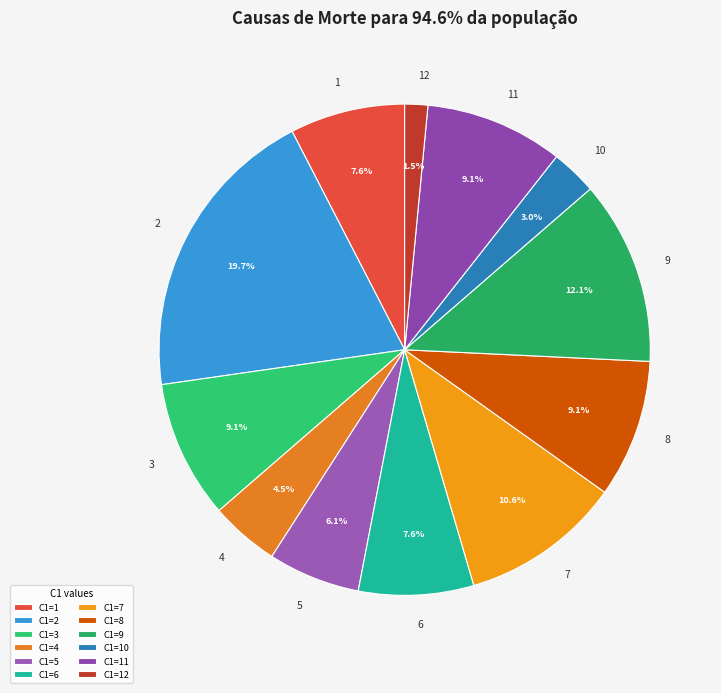

Which slice is the smallest?

12